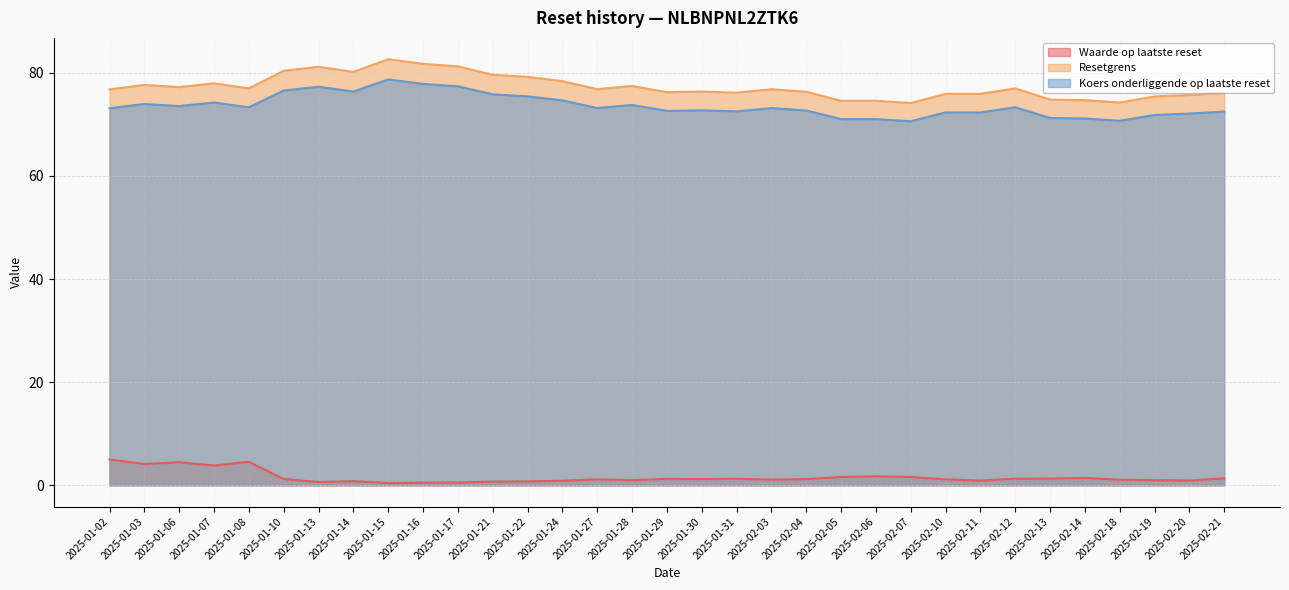

What is the value of the Waarde op laatste reset point at the 33rd from the left?

1.4